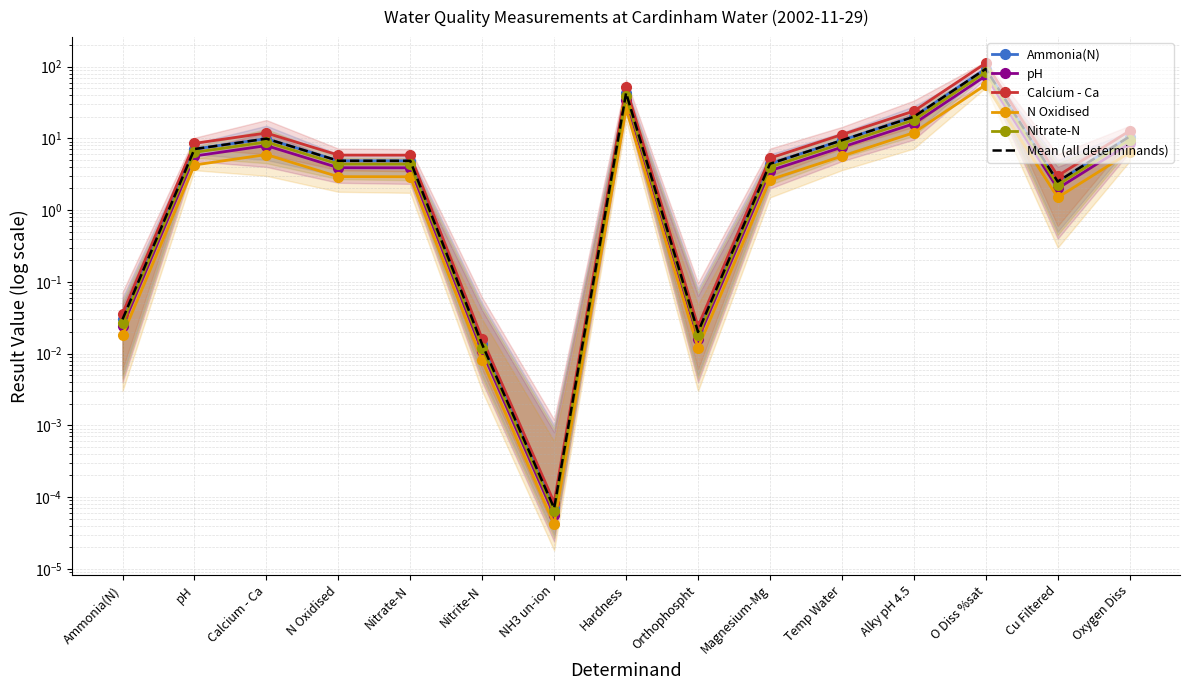

What is the sum of the Ammonia(N) values at Ammonia(N) and Hardness?

42.9